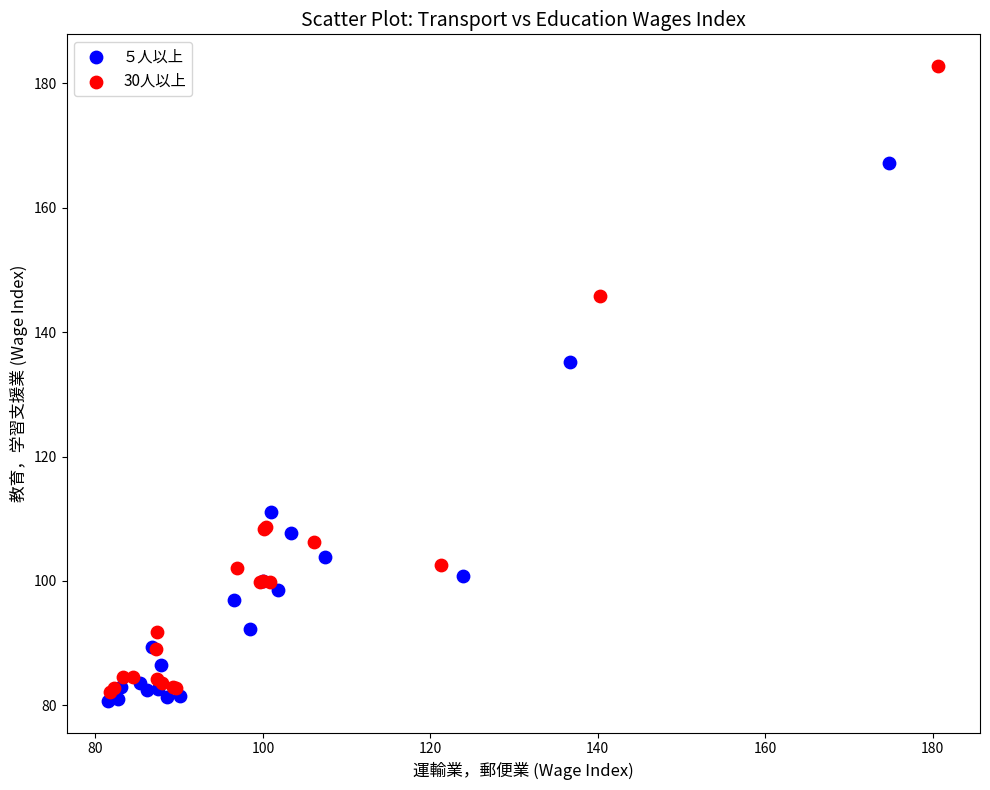

Which series has the widest spread of Y values?

30人以上